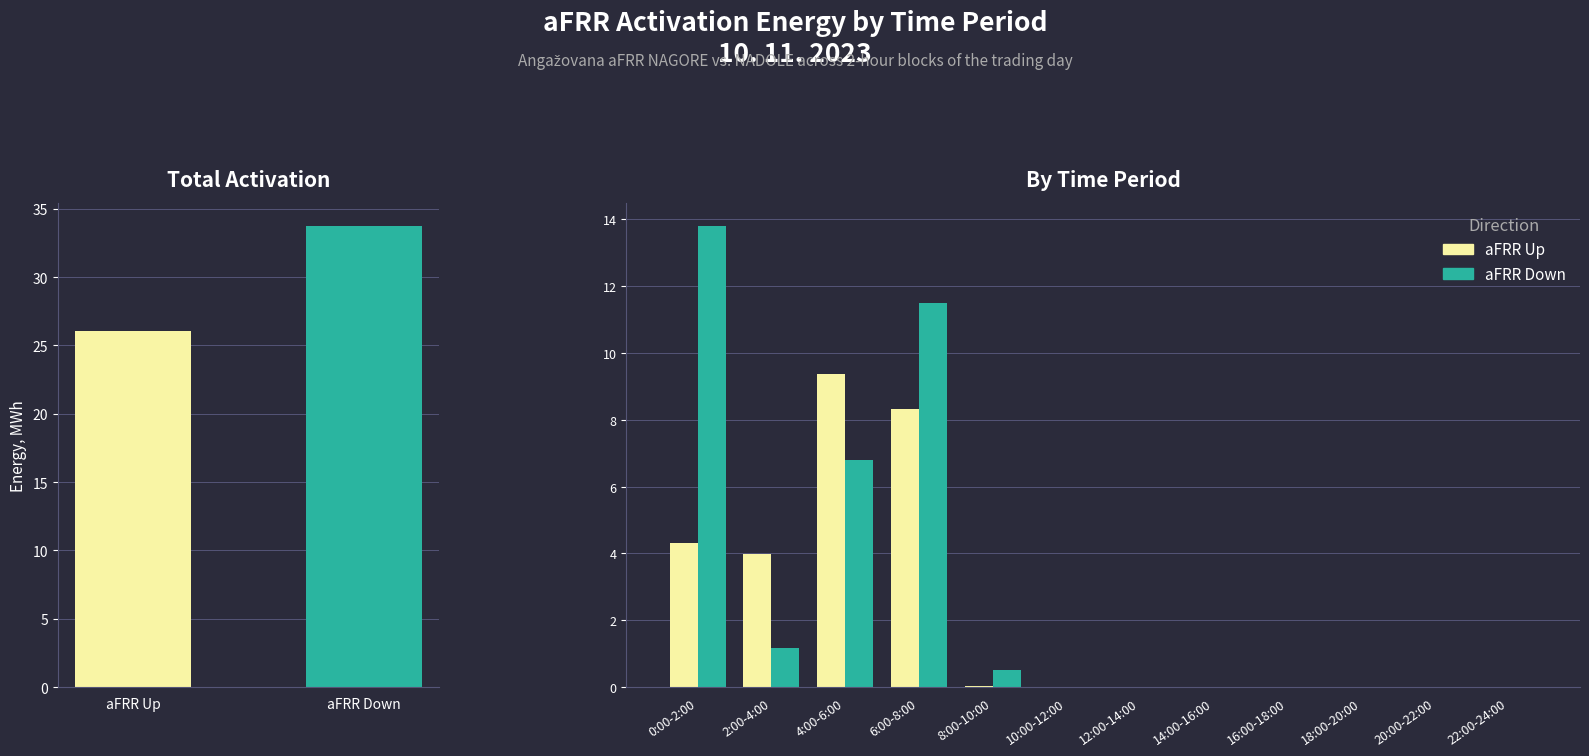

Reading left to right, extract all data points from this chart.

aFRR Up: 4.3	4.0	9.4	8.3	0.0	0.0	0.0	0.0	0.0	0.0	0.0	0.0
aFRR Down: 13.8	1.2	6.8	11.5	0.5	0.0	0.0	0.0	0.0	0.0	0.0	0.0